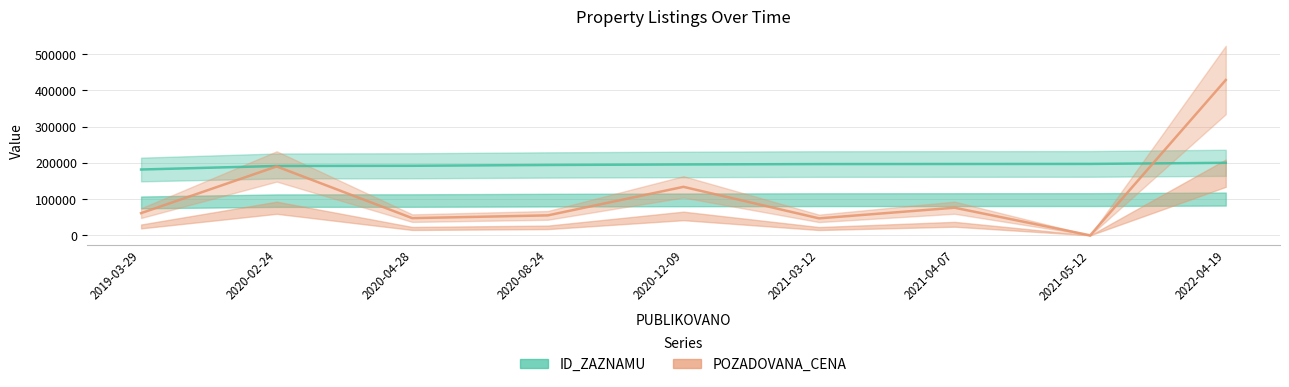

Reading left to right, extract all data points from this chart.

ID_ZAZNAMU: 181533.0	191289.4	191814.3	194034.5	195489.1	196524.5	196754.8	196956.1	200000.0
POZADOVANA_CENA: 61157.0	190000.0	47360.0	55000.0	133710.0	46770.0	76130.0	0.0	428450.0